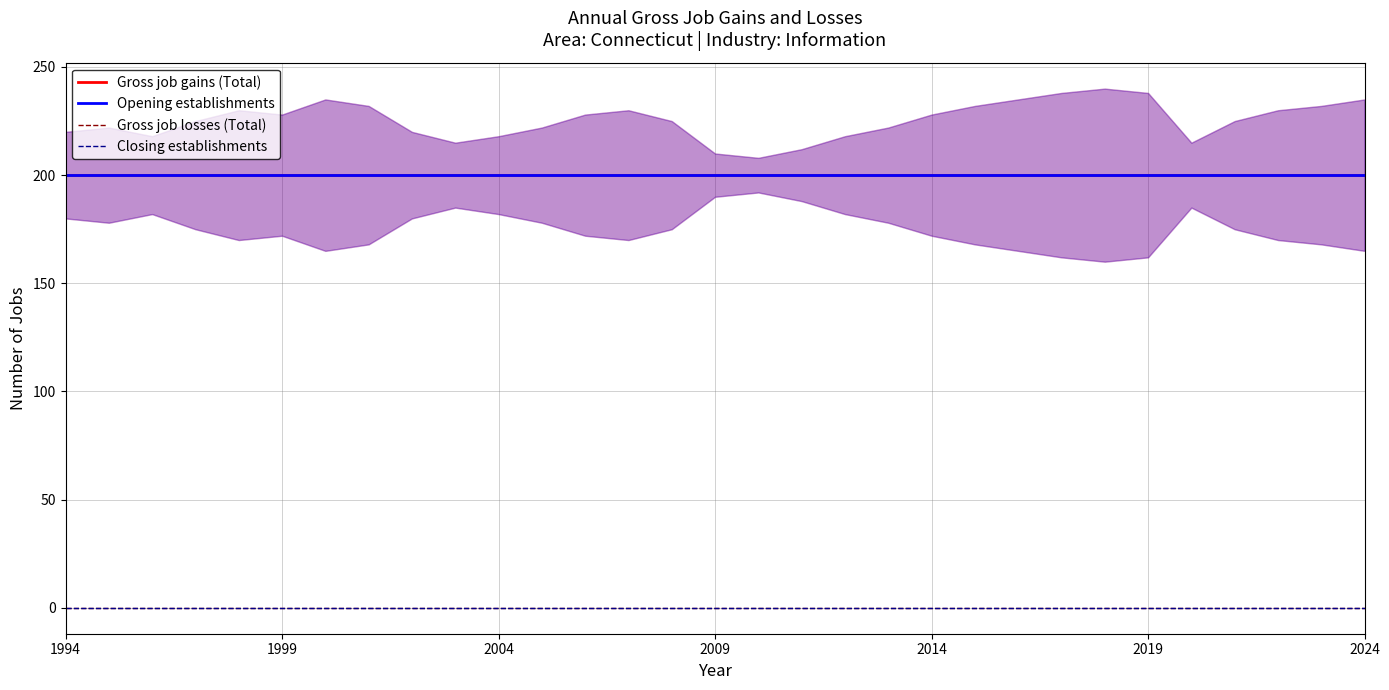

True or false: Opening establishments and Gross job gains (Total) cross at least once.

False